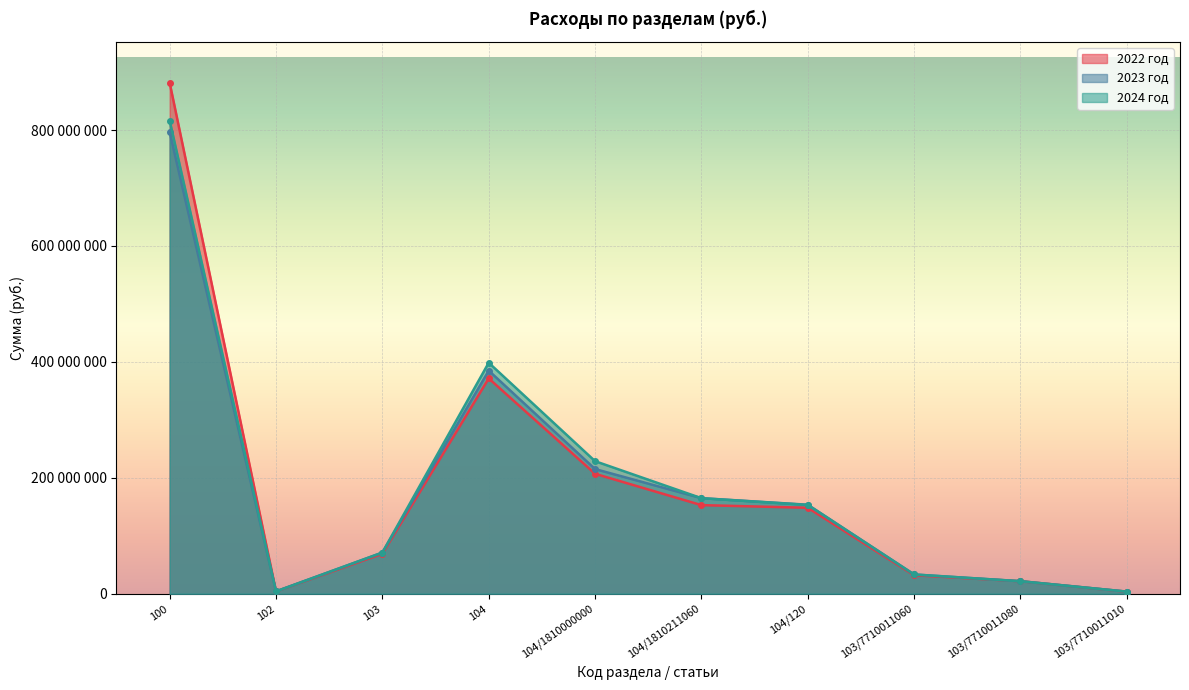

Between which two adjacent categories do 2022 год and 2023 год first intersect?

100 and 102